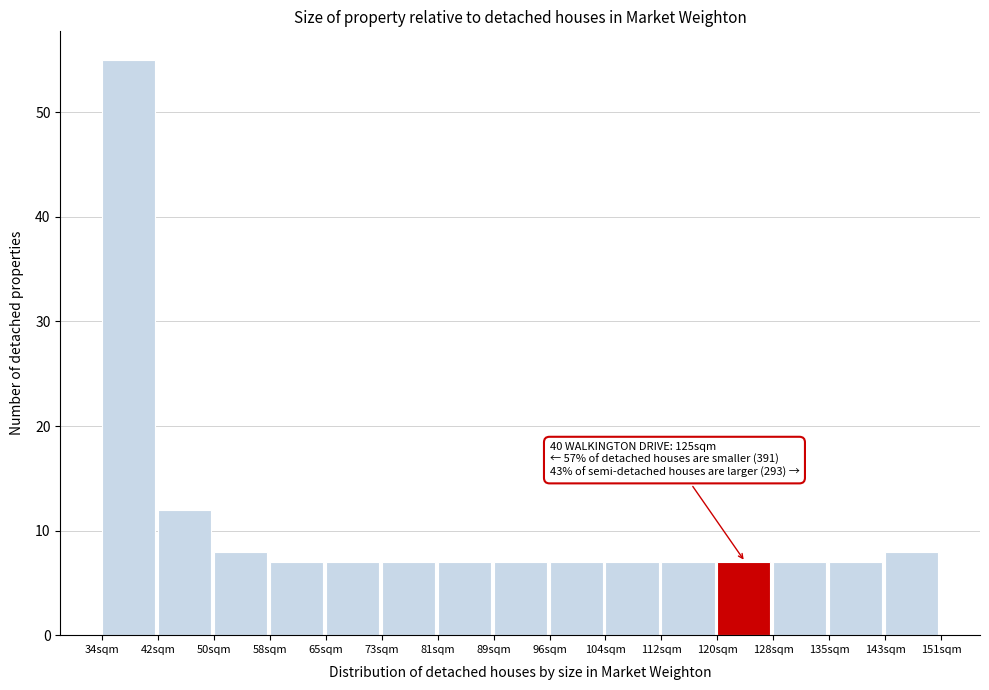

Which range on the x-axis has the tallest bar?

34 to 42